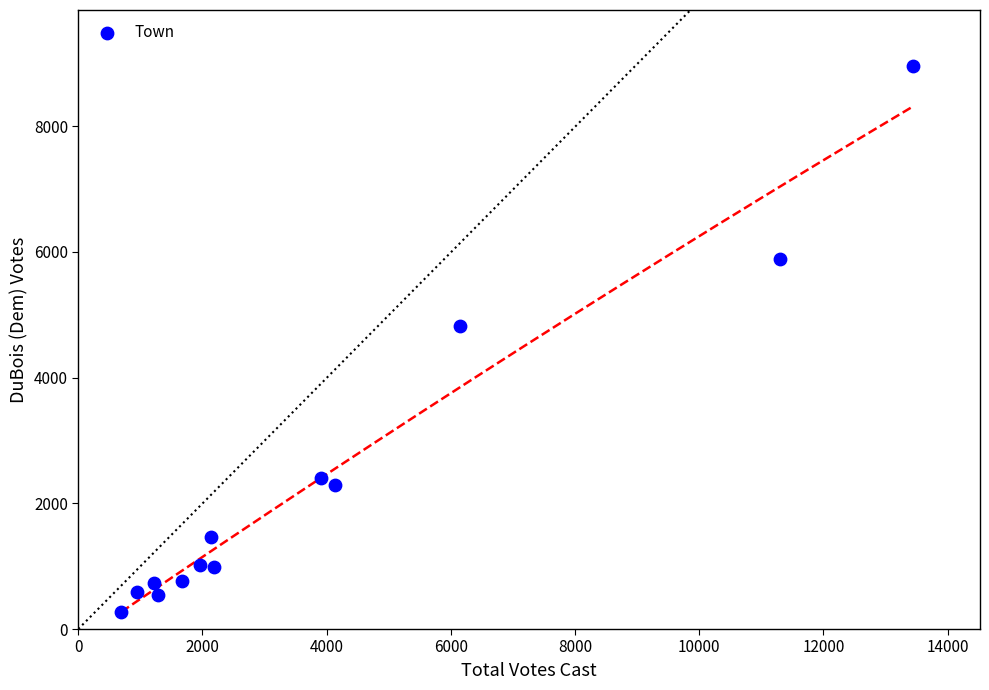

What is the range of Y values (max minus min)?

8680